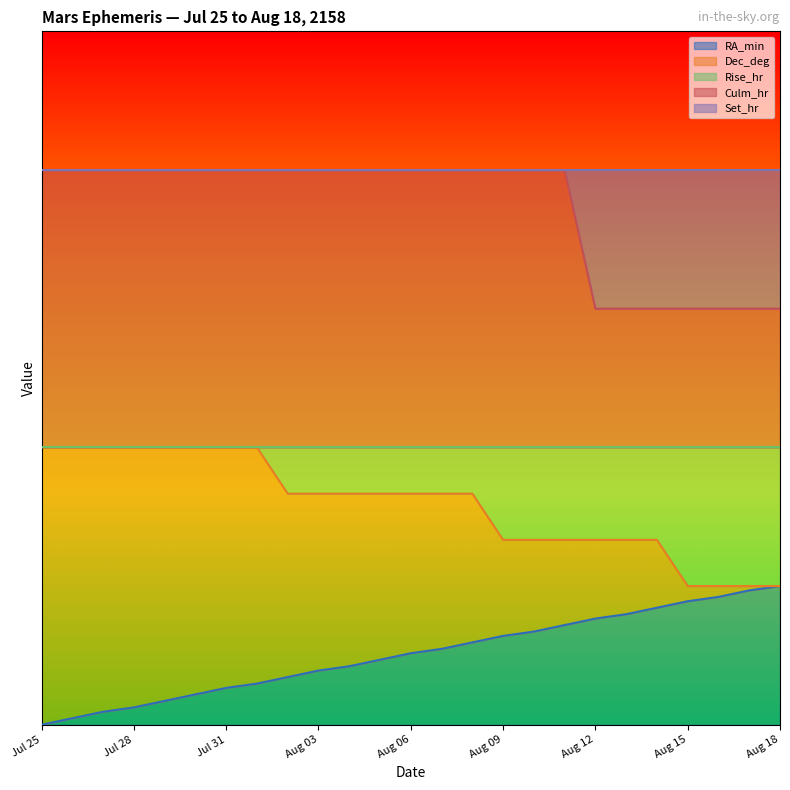

What is the sum of the Dec_deg values at Aug 09 and Aug 17?

11.7